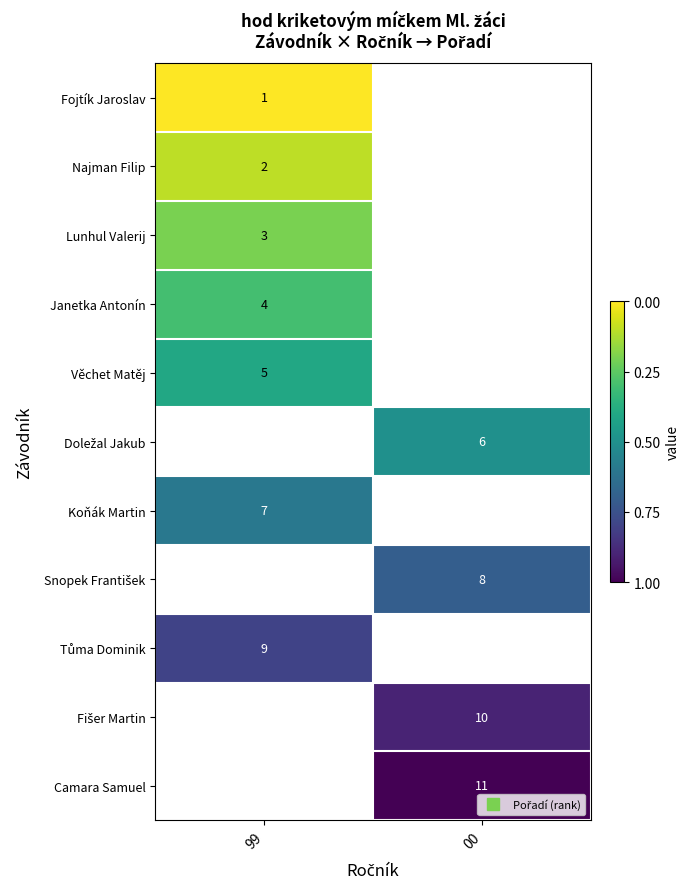

What is the maximum value shown in the chart?

1.0